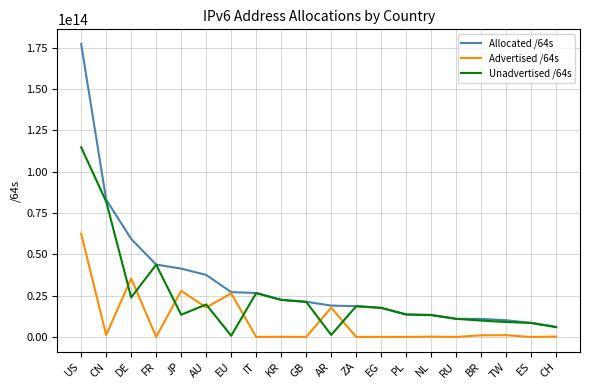

Where is the first local minimum for Advertised /64s?

CN